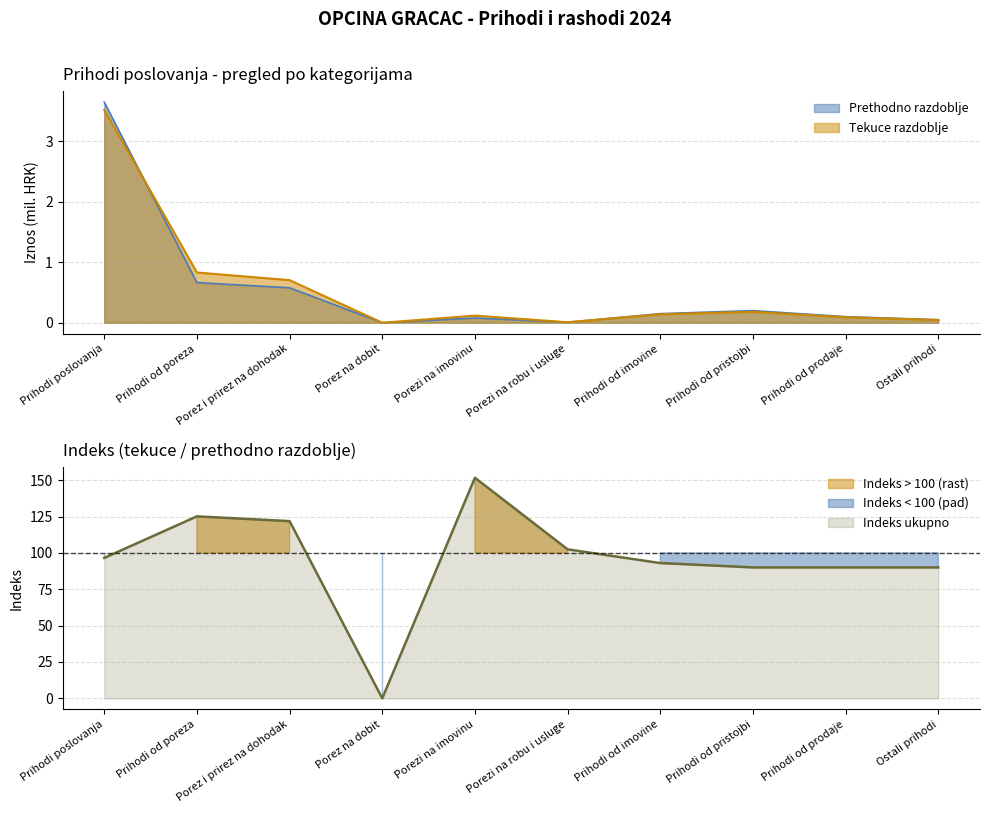

What is the sum of all Tekuce razdoblje values?

5.6